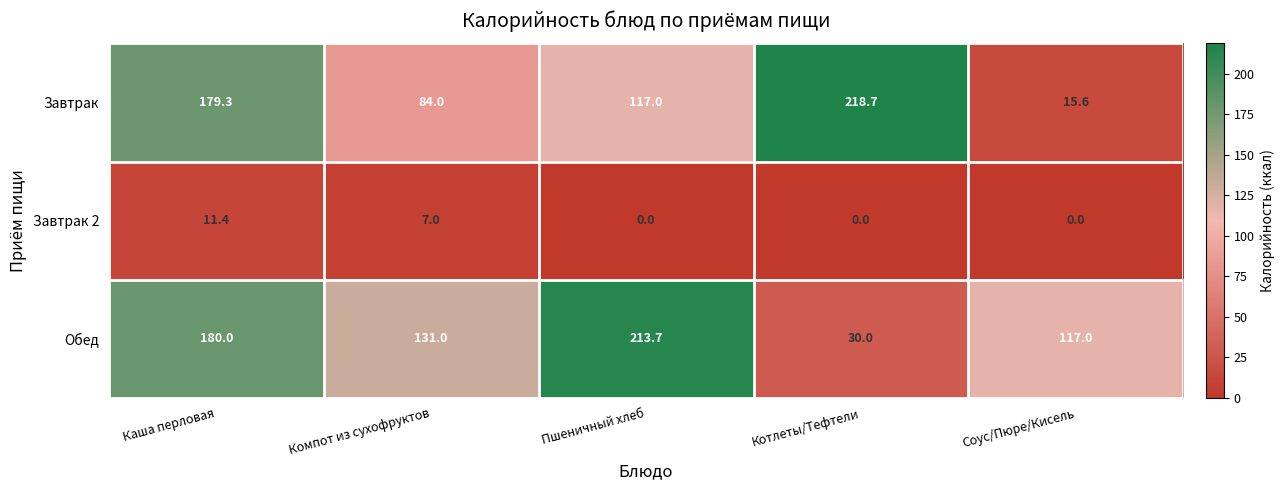

At which label does Обед reach its minimum?

Котлеты/Тефтели